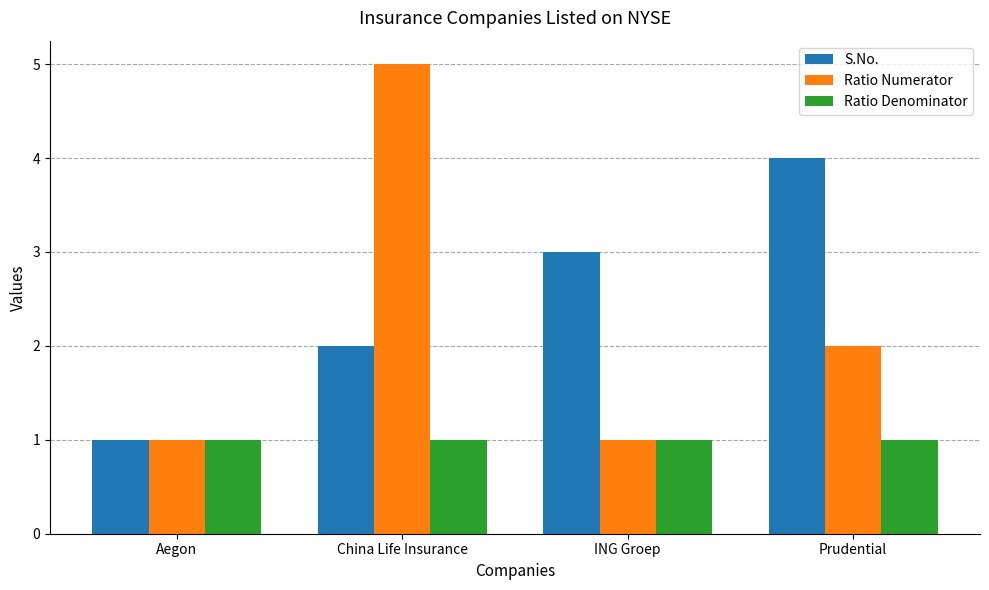

At which category is the sum across all series the highest?

China Life Insurance